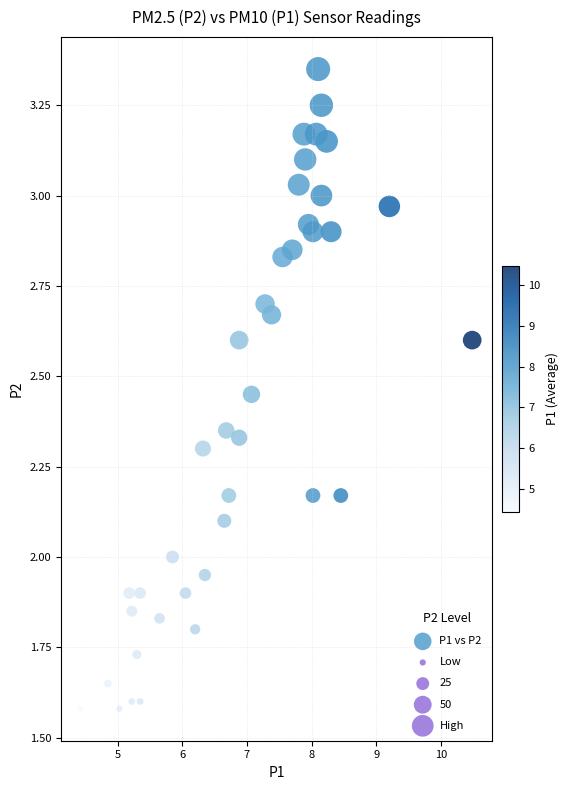

What is the range of X values (max minus min)?

6.1